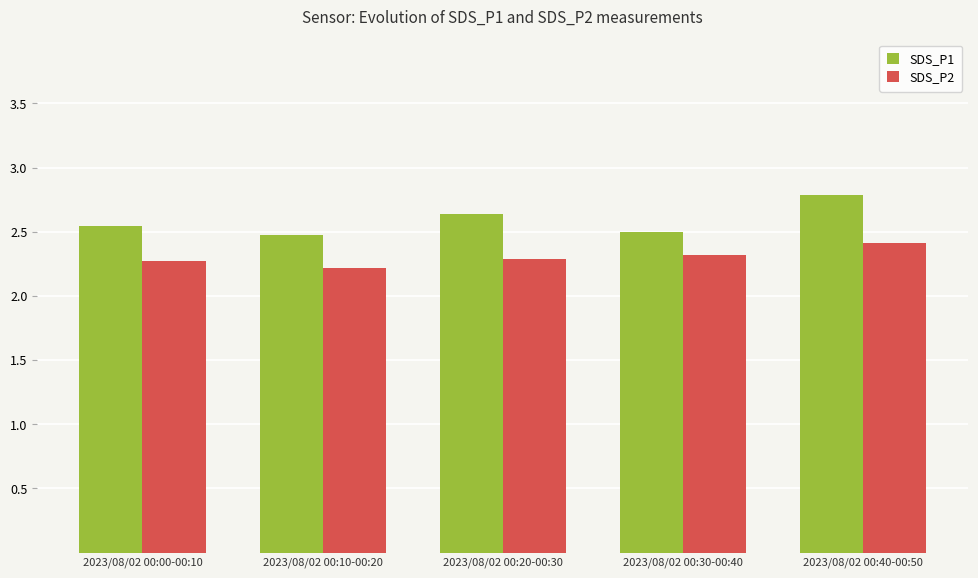

The value of SDS_P2 at 2023/08/02 00:10-00:20 is 2.2. True or false?

True